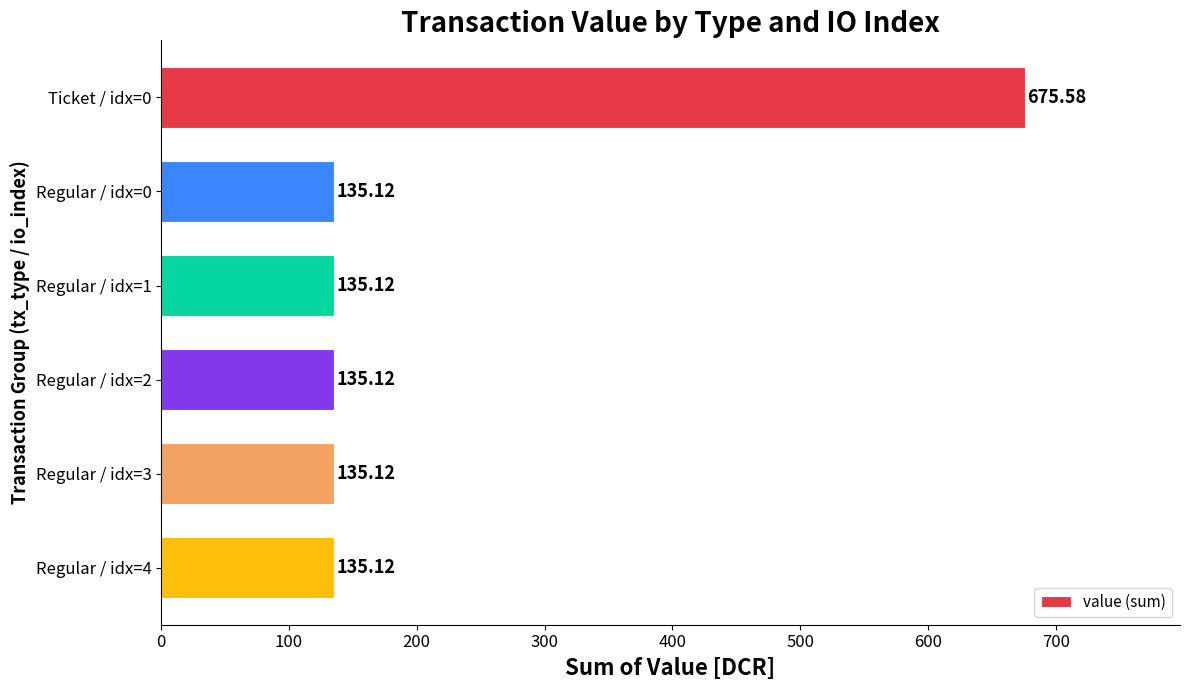

What is the change in value from Ticket / idx=0 to Regular / idx=4?

-540.5